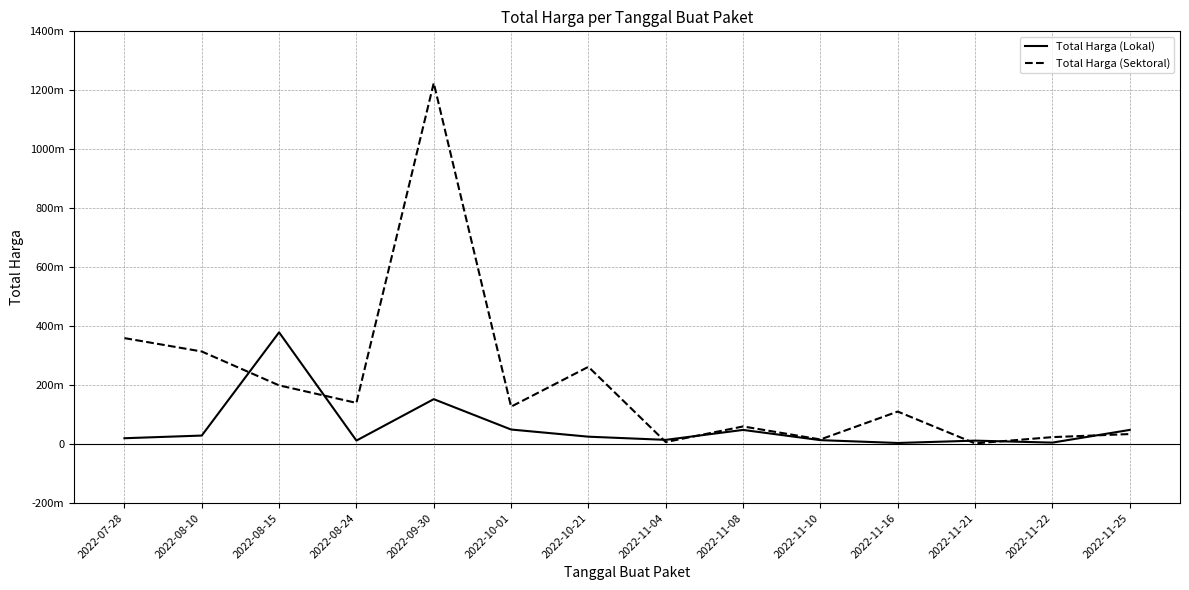

What are all the series names shown in the legend?

Total Harga (Lokal), Total Harga (Sektoral)